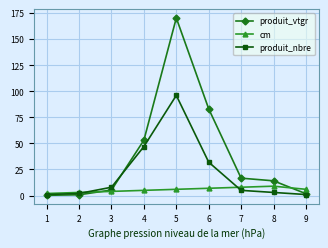

What are all the series names shown in the legend?

produit_vtgr, cm, produit_nbre